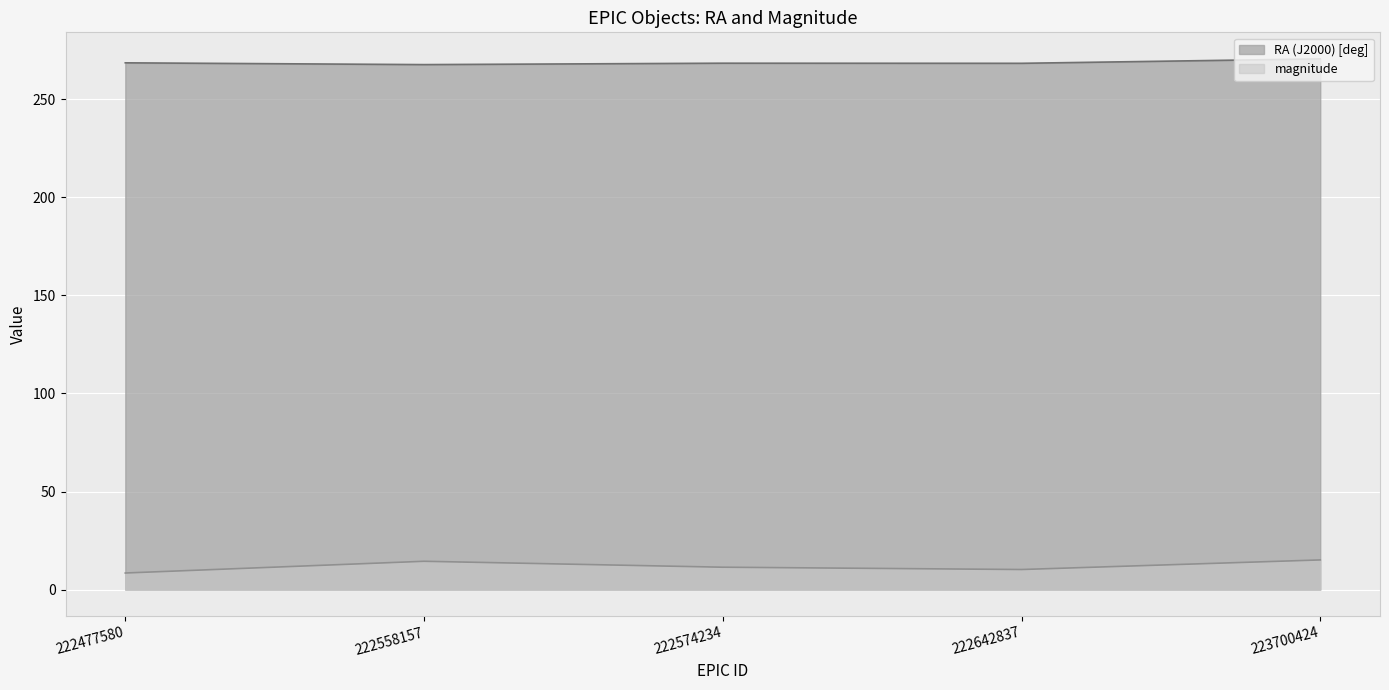

At which label does magnitude first exceed 11?

222558157